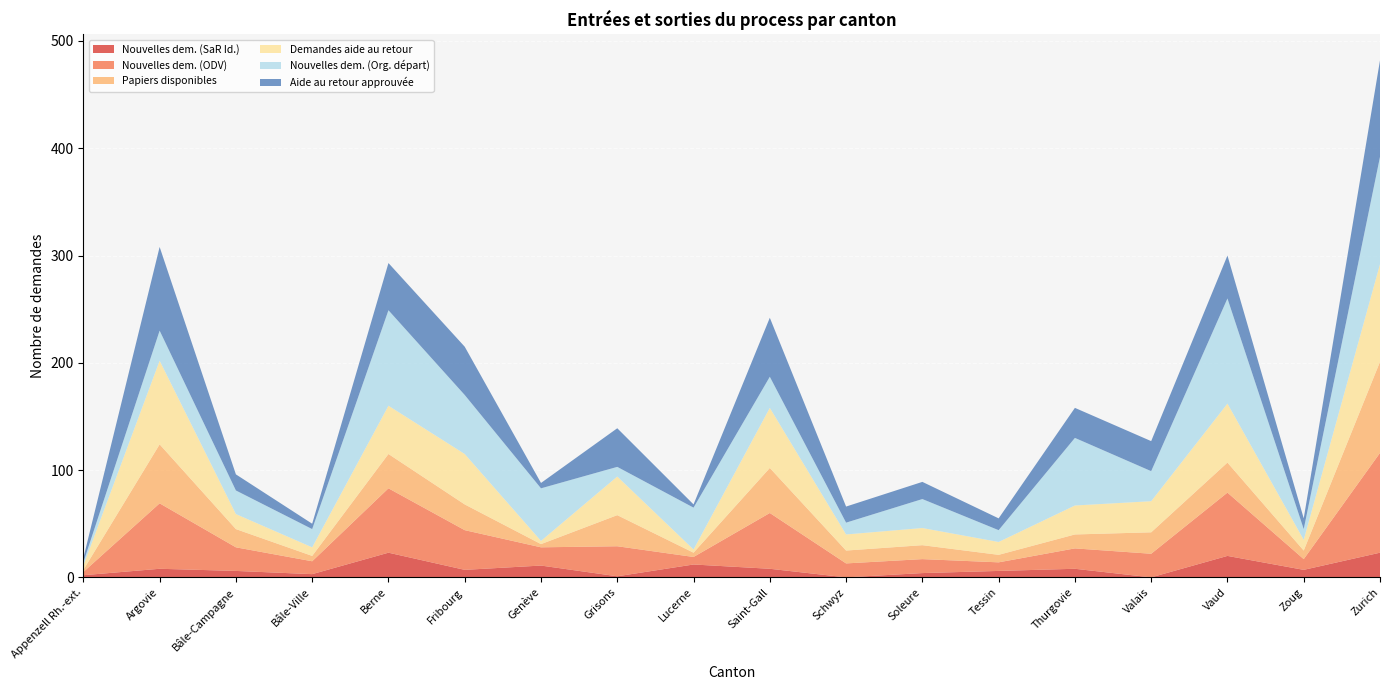

Reading right to left, list all the values displayed in this chart.

Nouvelles dem. (SaR Id.): Zurich=23	Zoug=7	Vaud=20	Valais=0	Thurgovie=8	Tessin=6	Soleure=4	Schwyz=0	Saint-Gall=8	Lucerne=12	Grisons=1	Genève=11	Fribourg=7	Berne=23	Bâle-Ville=3	Bâle-Campagne=6	Argovie=8	Appenzell Rh.-ext.=2
Nouvelles dem. (ODV): Zurich=93	Zoug=10	Vaud=59	Valais=22	Thurgovie=19	Tessin=8	Soleure=13	Schwyz=13	Saint-Gall=52	Lucerne=7	Grisons=28	Genève=17	Fribourg=37	Berne=60	Bâle-Ville=12	Bâle-Campagne=22	Argovie=61	Appenzell Rh.-ext.=3
Papiers disponibles: Zurich=85	Zoug=8	Vaud=28	Valais=20	Thurgovie=13	Tessin=7	Soleure=13	Schwyz=12	Saint-Gall=42	Lucerne=4	Grisons=29	Genève=3	Fribourg=24	Berne=32	Bâle-Ville=5	Bâle-Campagne=17	Argovie=55	Appenzell Rh.-ext.=2
Demandes aide au retour: Zurich=91	Zoug=10	Vaud=55	Valais=29	Thurgovie=27	Tessin=12	Soleure=16	Schwyz=15	Saint-Gall=56	Lucerne=3	Grisons=36	Genève=3	Fribourg=47	Berne=45	Bâle-Ville=8	Bâle-Campagne=14	Argovie=78	Appenzell Rh.-ext.=4
Nouvelles dem. (Org. départ): Zurich=100	Zoug=10	Vaud=98	Valais=28	Thurgovie=63	Tessin=11	Soleure=27	Schwyz=11	Saint-Gall=29	Lucerne=39	Grisons=9	Genève=49	Fribourg=55	Berne=89	Bâle-Ville=17	Bâle-Campagne=22	Argovie=28	Appenzell Rh.-ext.=3
Aide au retour approuvée: Zurich=90	Zoug=10	Vaud=40	Valais=28	Thurgovie=28	Tessin=11	Soleure=16	Schwyz=15	Saint-Gall=55	Lucerne=3	Grisons=36	Genève=5	Fribourg=45	Berne=44	Bâle-Ville=5	Bâle-Campagne=15	Argovie=78	Appenzell Rh.-ext.=4